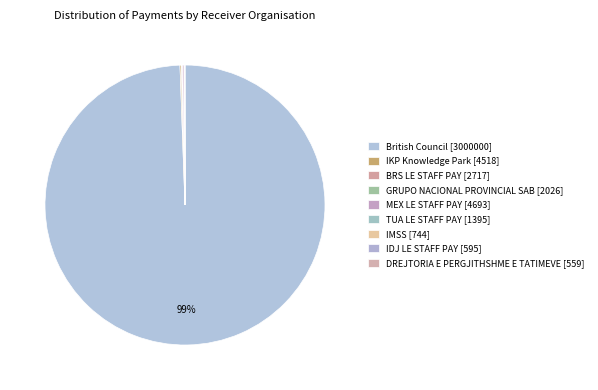

Which category accounts for the majority?

British Council